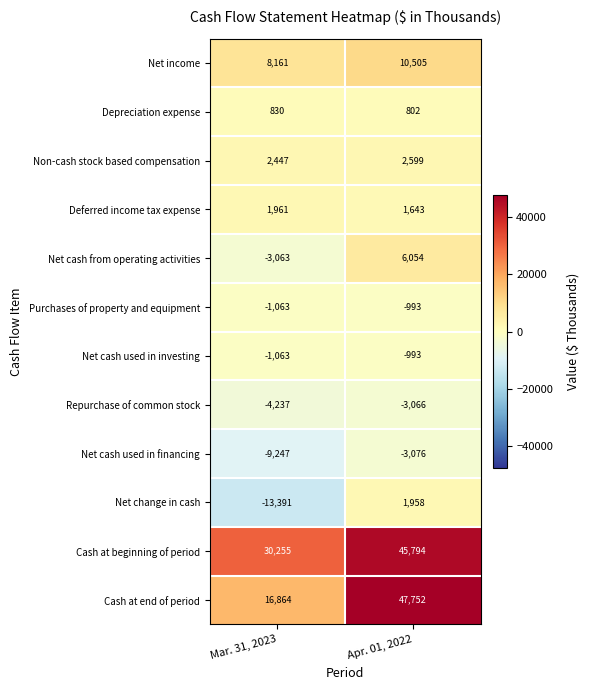

Is the value of Net change in cash at Mar. 31, 2023 greater than the value of Cash at end of period at Apr. 01, 2022?

No